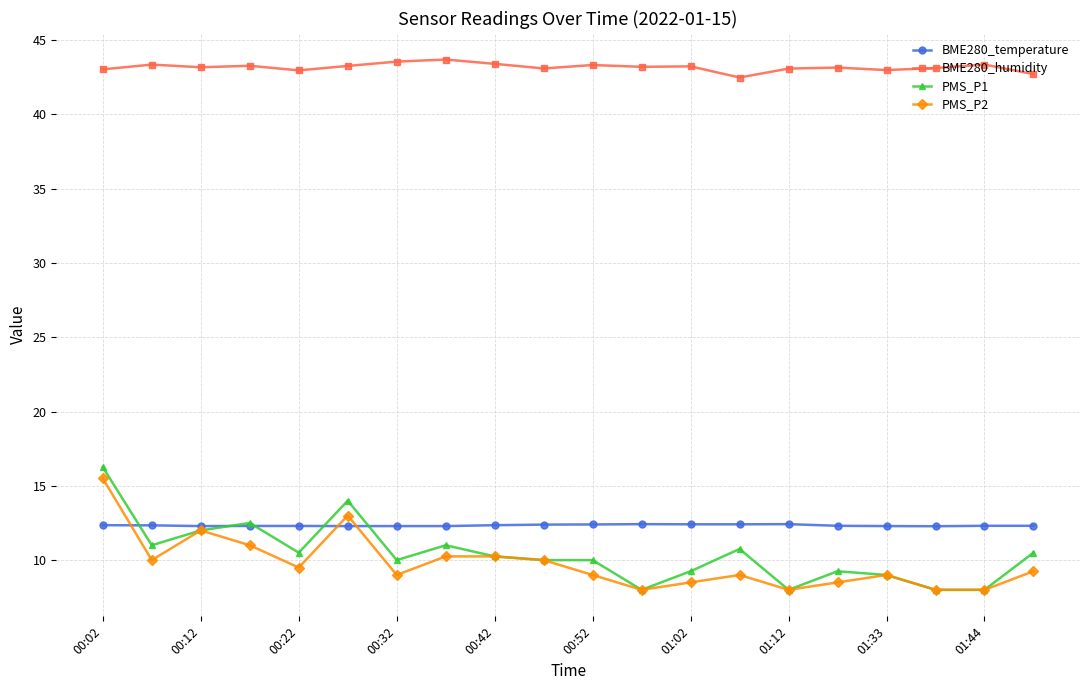

True or false: BME280_humidity and PMS_P1 cross at least once.

False